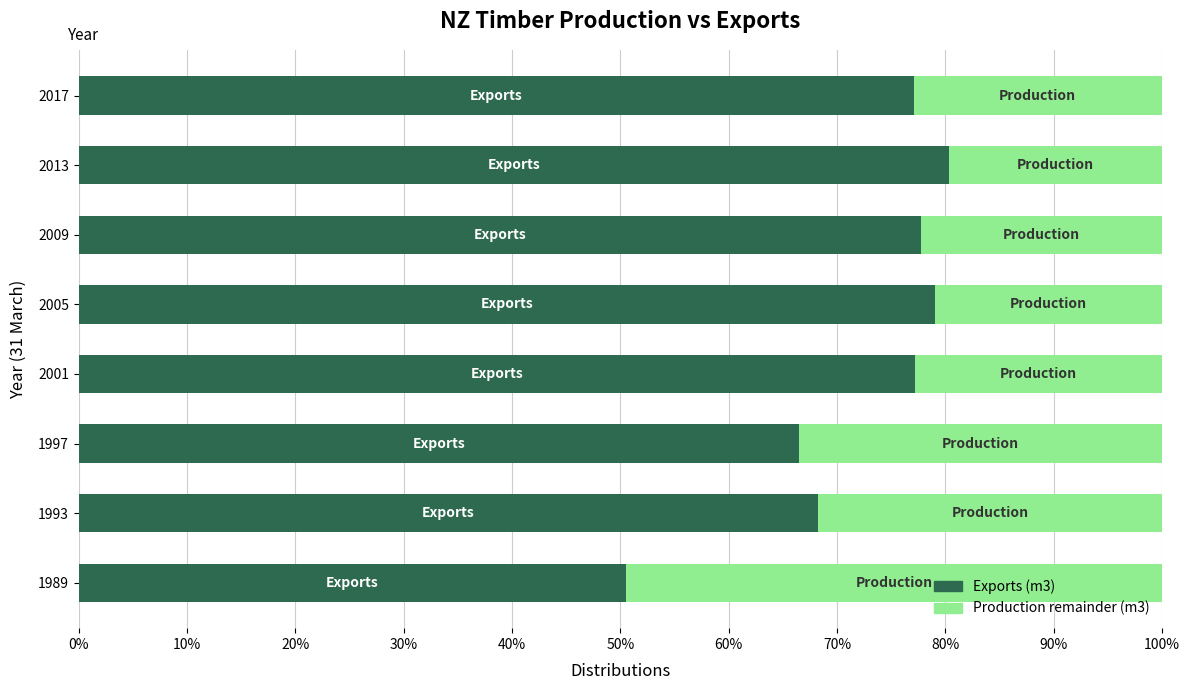

What is the total value across all series at 1993?

100.0